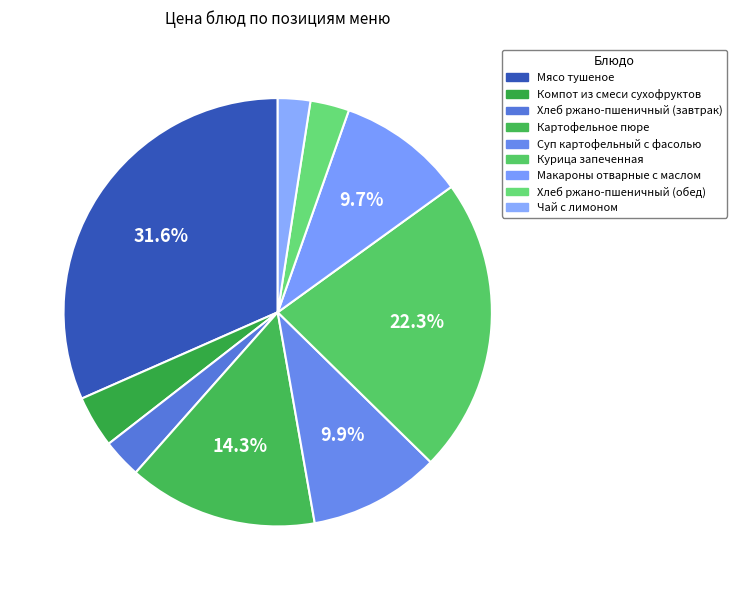

Combined, what portion of the pie is Компот из смеси сухофруктов and Хлеб ржано-пшеничный (завтрак)?

6.9%